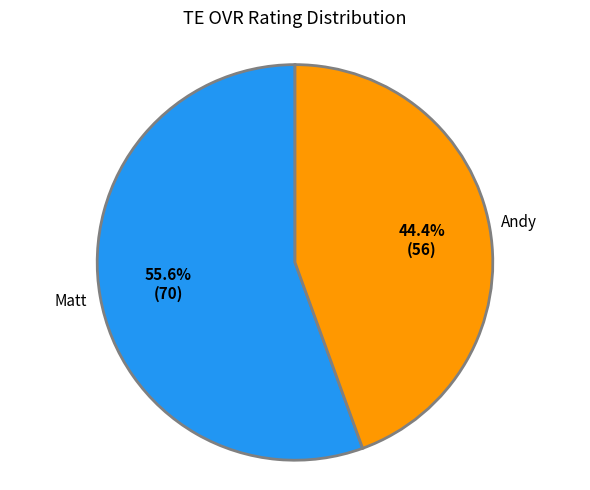

Combined, do Matt and Andy account for over 50%?

Yes